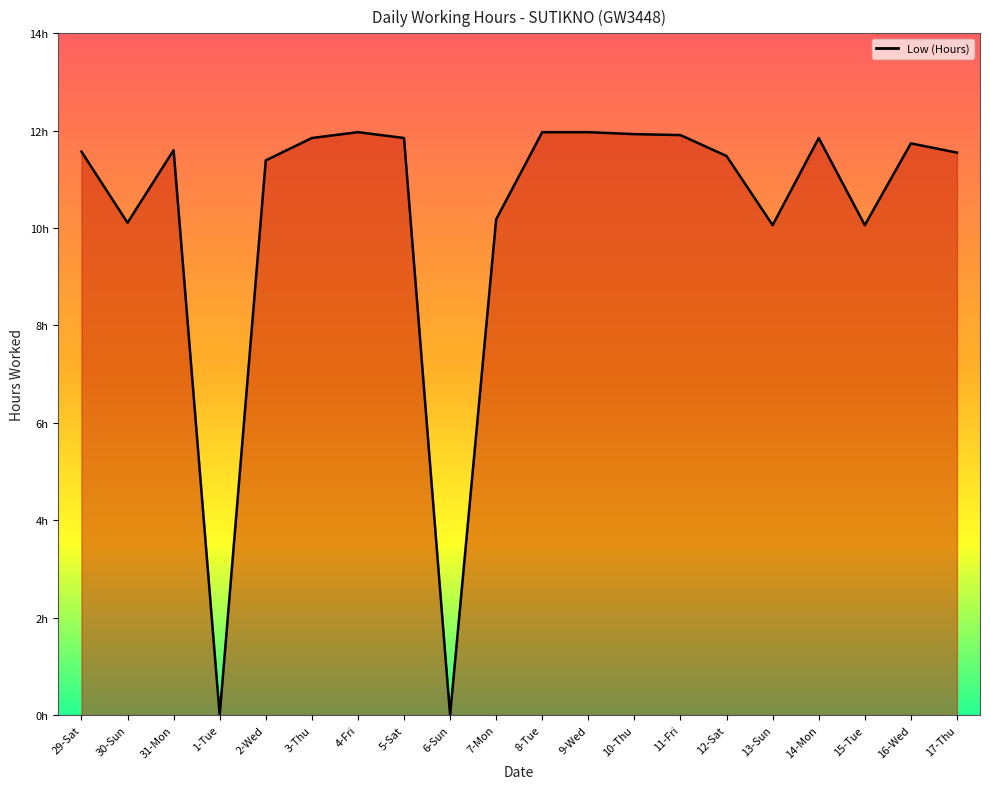

What is the change in value from 2-Wed to 16-Wed?

+0.3